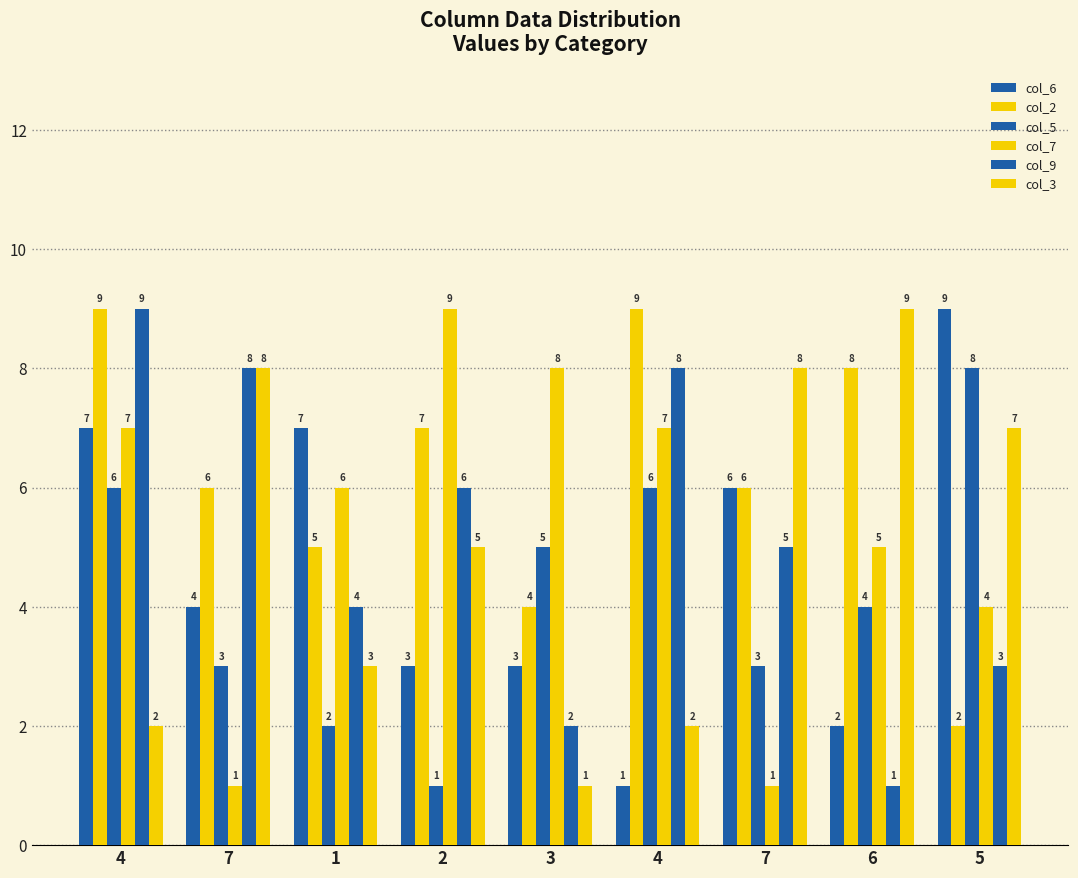

How many values in the col_5 series are below 4?

4